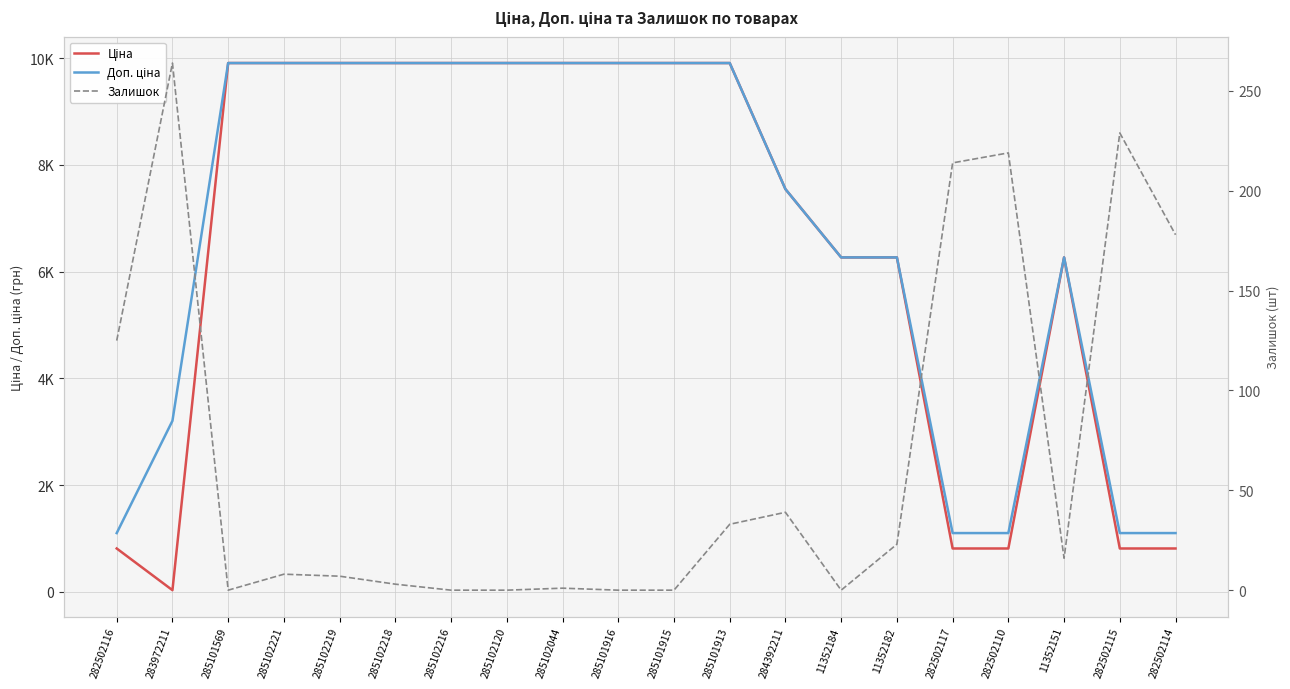

Is it true that Доп. ціна equals 8567.5 at 11352182?

False